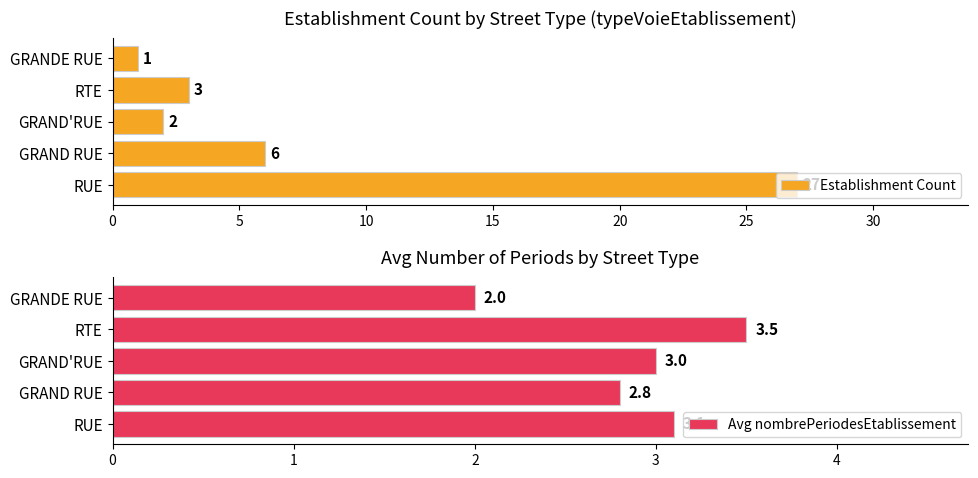

Where is Establishment Count nearest to the value 14?

GRAND RUE